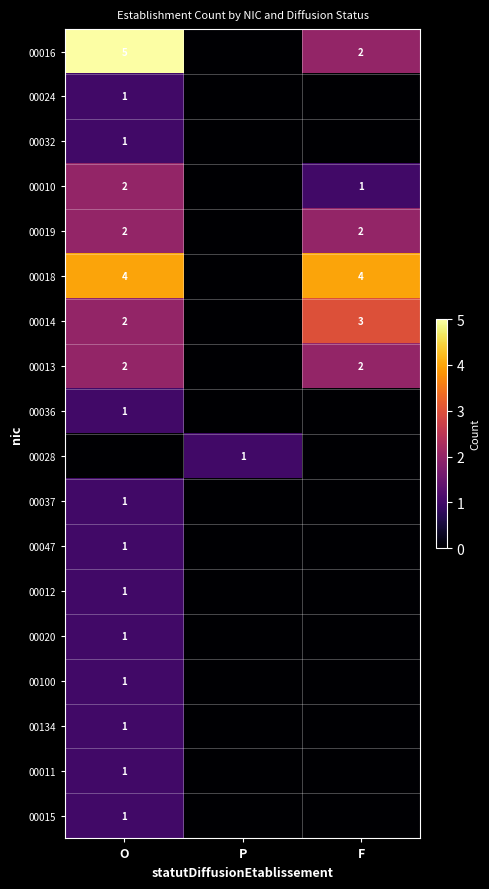

Is it true that 00016 equals 1 at F?

False